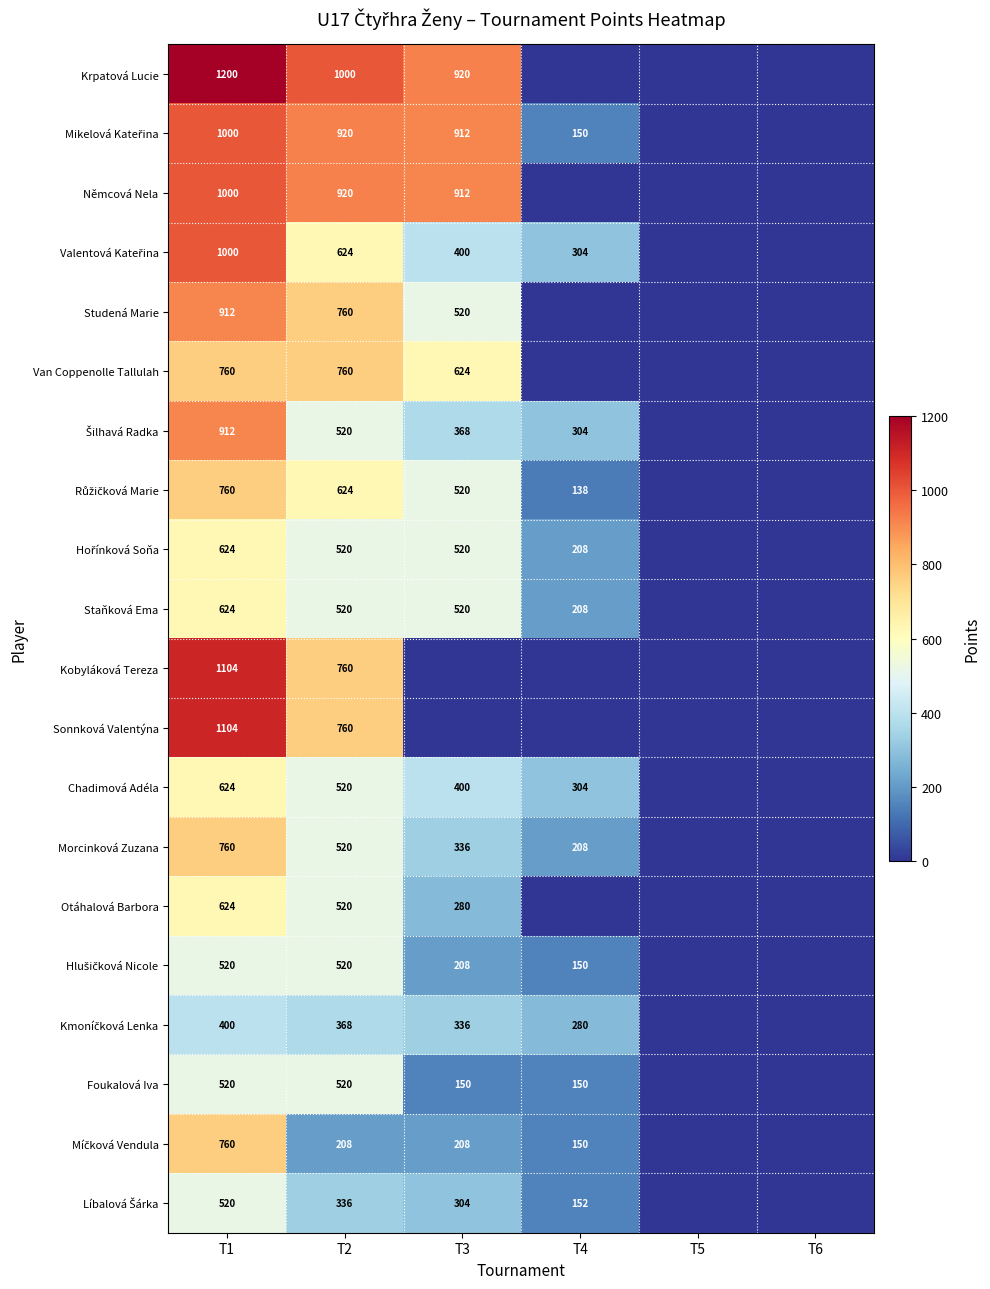

What is the total value across all series at T1?

15728